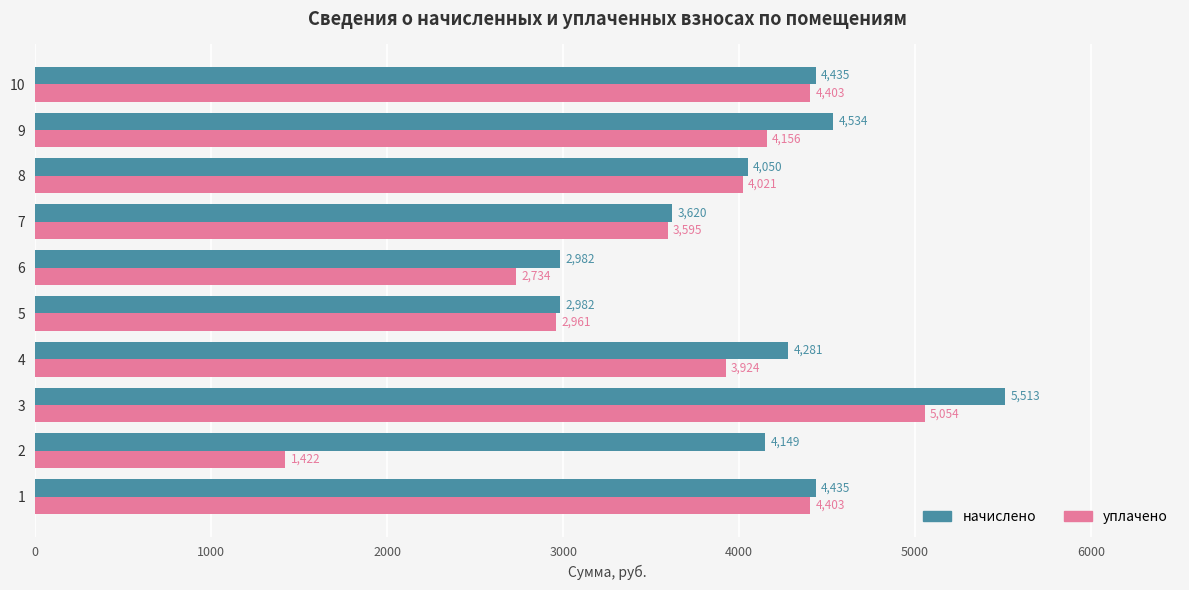

The начислено series shows 6755.0 at 9. True or false?

False